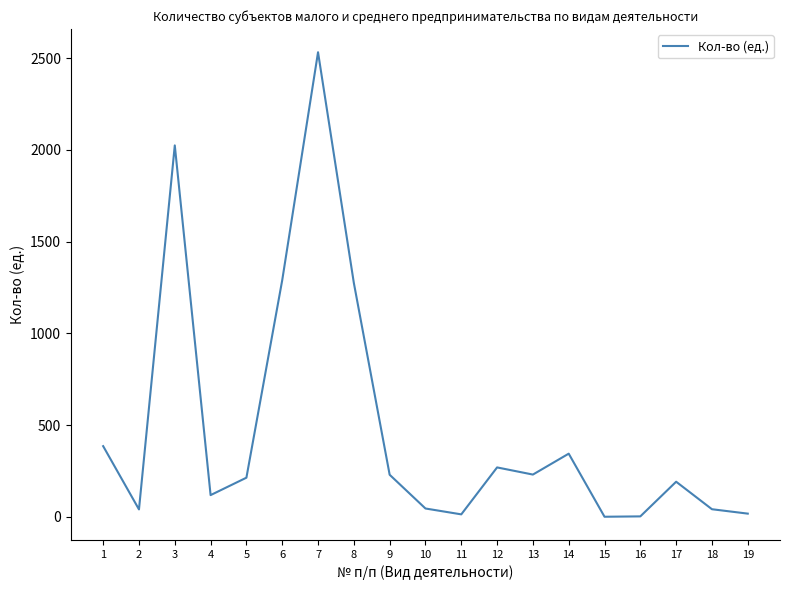

What is the difference between the maximum and minimum values?

2533